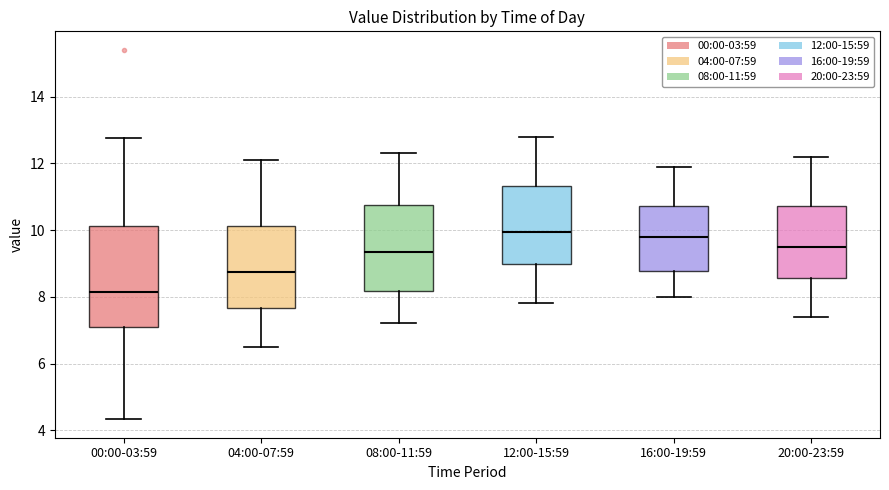

Reading left to right, read every box against the y-axis: the position of its median line, the range the box covers, and the ends of its whiskers. The values are not printed on the chart, so give them approximately, as read against the axis.

00:00-03:59: median 8.2, box 7.2 to 10.2, whiskers 4.4 to 12.8
04:00-07:59: median 8.8, box 7.6 to 10.2, whiskers 6.6 to 12.2
08:00-11:59: median 9.4, box 8.2 to 10.8, whiskers 7.2 to 12.4
12:00-15:59: median 10.0, box 9.0 to 11.4, whiskers 7.8 to 12.8
16:00-19:59: median 9.8, box 8.8 to 10.8, whiskers 8.0 to 12.0
20:00-23:59: median 9.6, box 8.6 to 10.8, whiskers 7.4 to 12.2